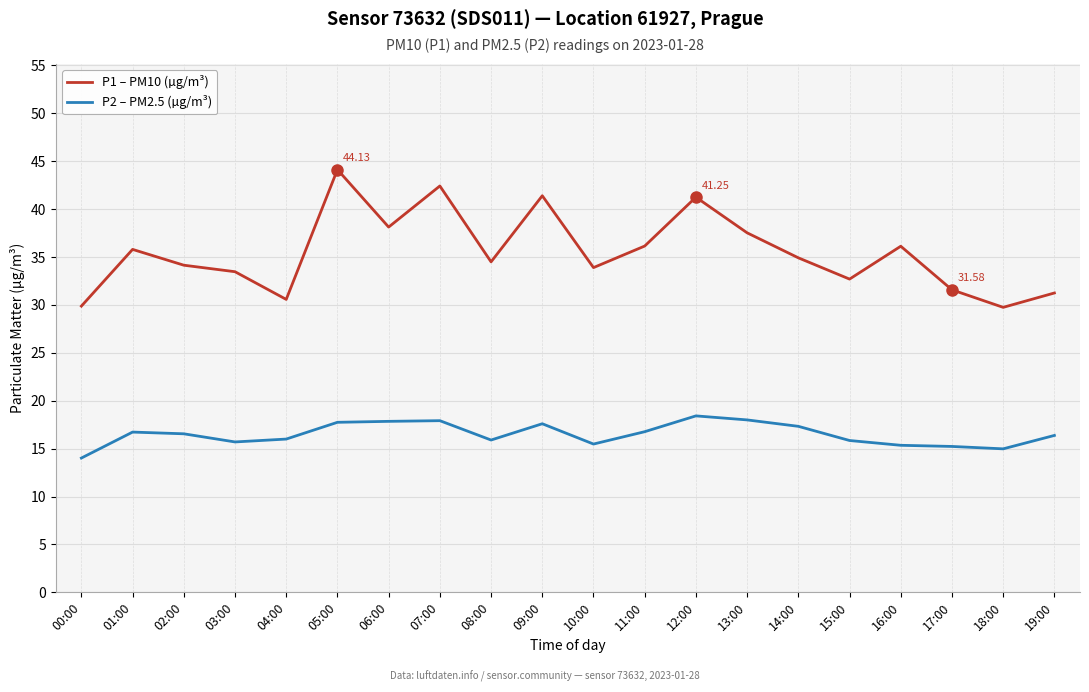

Which series has the widest spread of values?

P1 – PM10 (µg/m³)